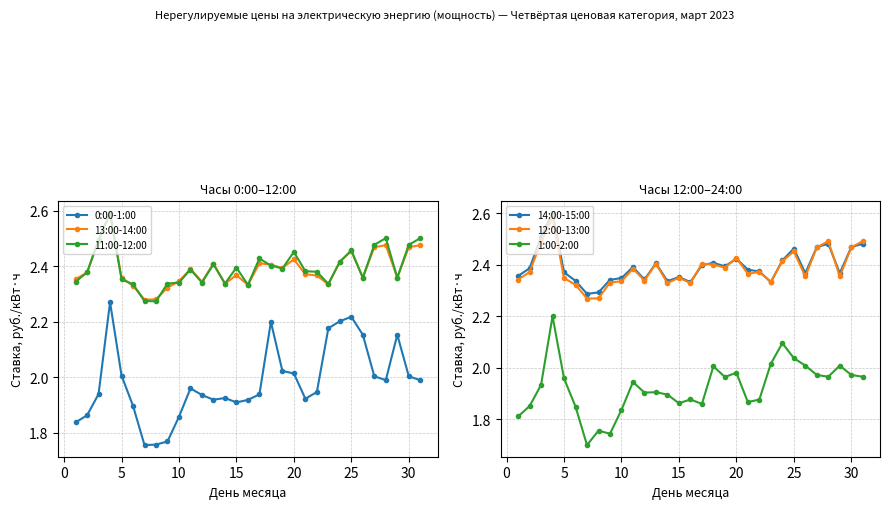

True or false: 11:00-12:00 and 0:00-1:00 intersect in this chart.

False